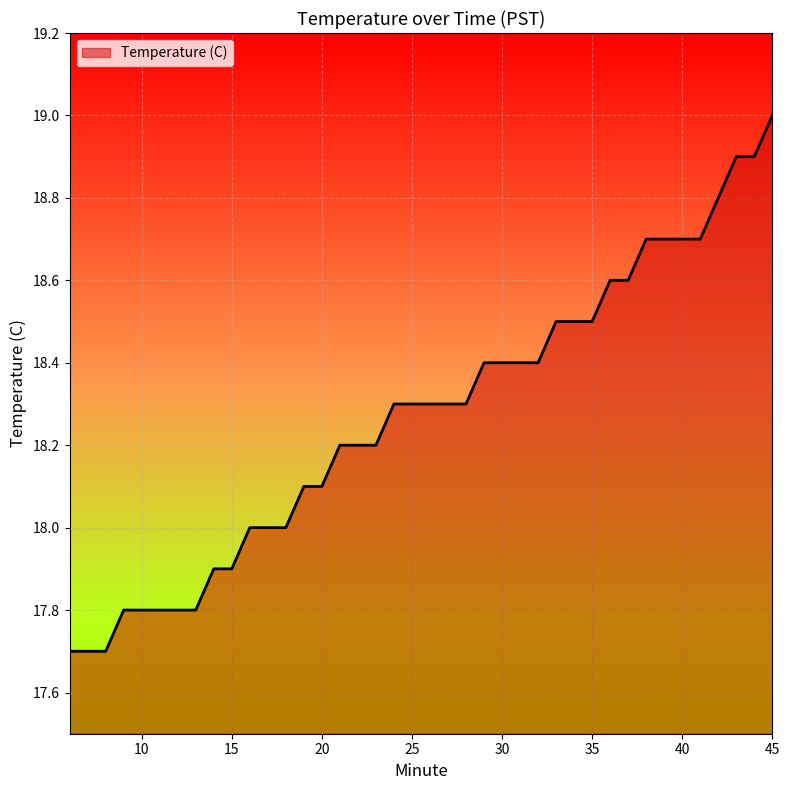

Reading left to right, list all the values displayed in this chart.

17.7	17.7	17.7	17.8	17.8	17.8	17.8	17.8	17.9	17.9	18.0	18.0	18.0	18.1	18.1	18.2	18.2	18.2	18.3	18.3	18.3	18.3	18.3	18.4	18.4	18.4	18.4	18.5	18.5	18.5	18.6	18.6	18.7	18.7	18.7	18.7	18.8	18.9	18.9	19.0